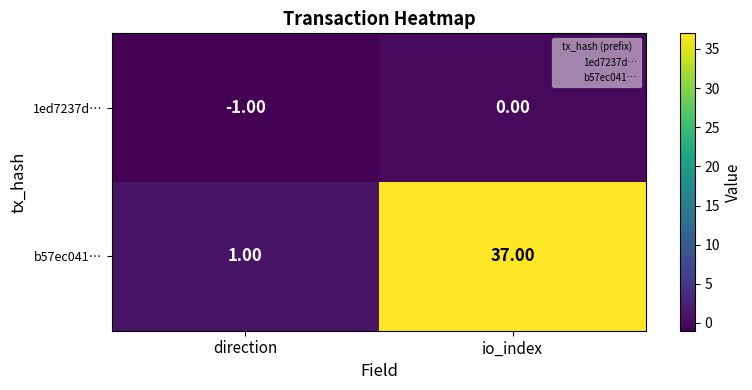

How many series are shown in this chart?

2